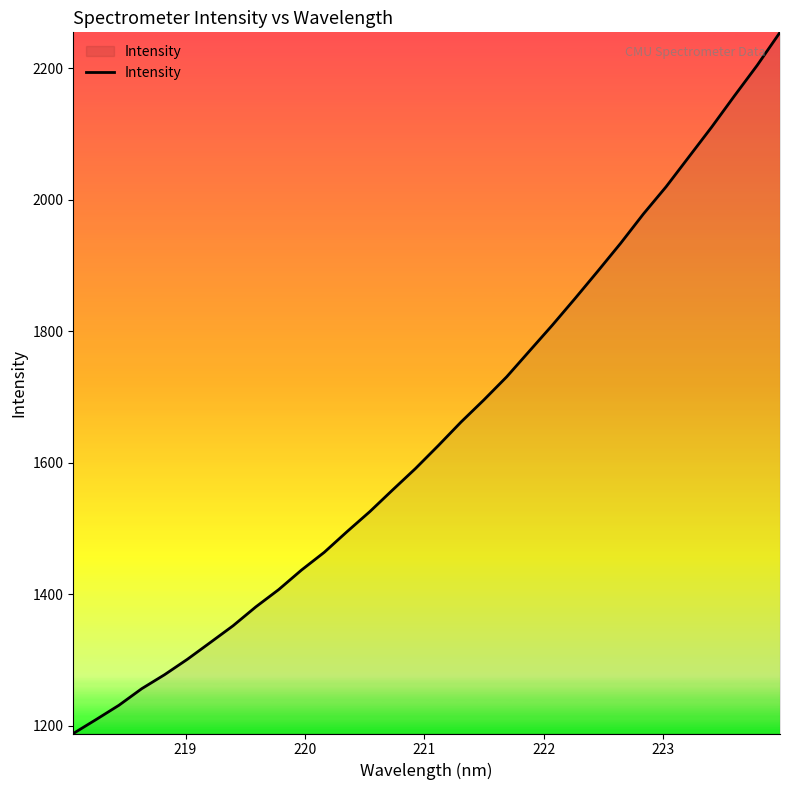

What is the difference between the maximum and minimum values?

1066.8